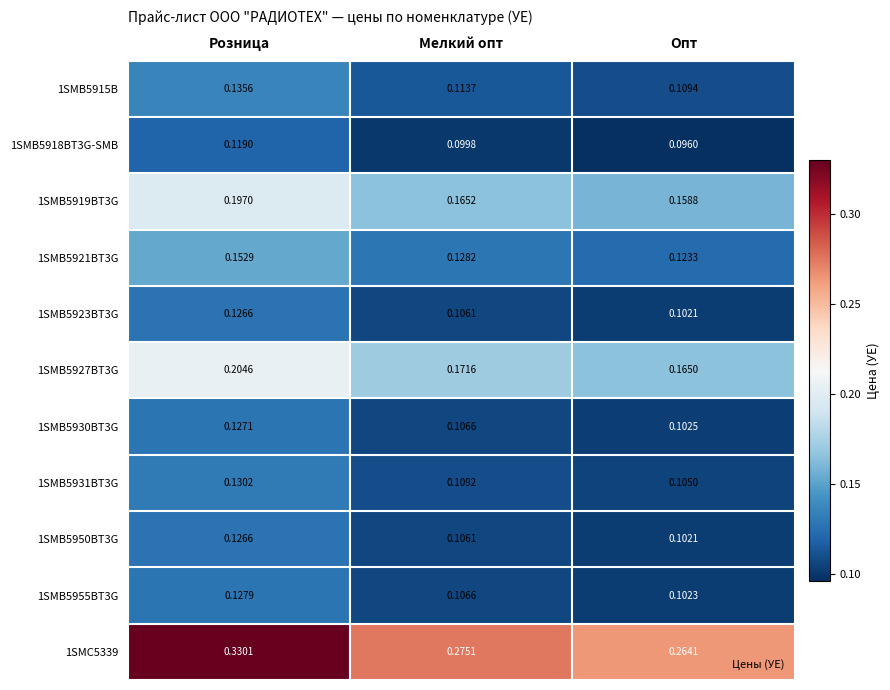

Where is 1SMB5930BT3G nearest to the value 0?

Опт